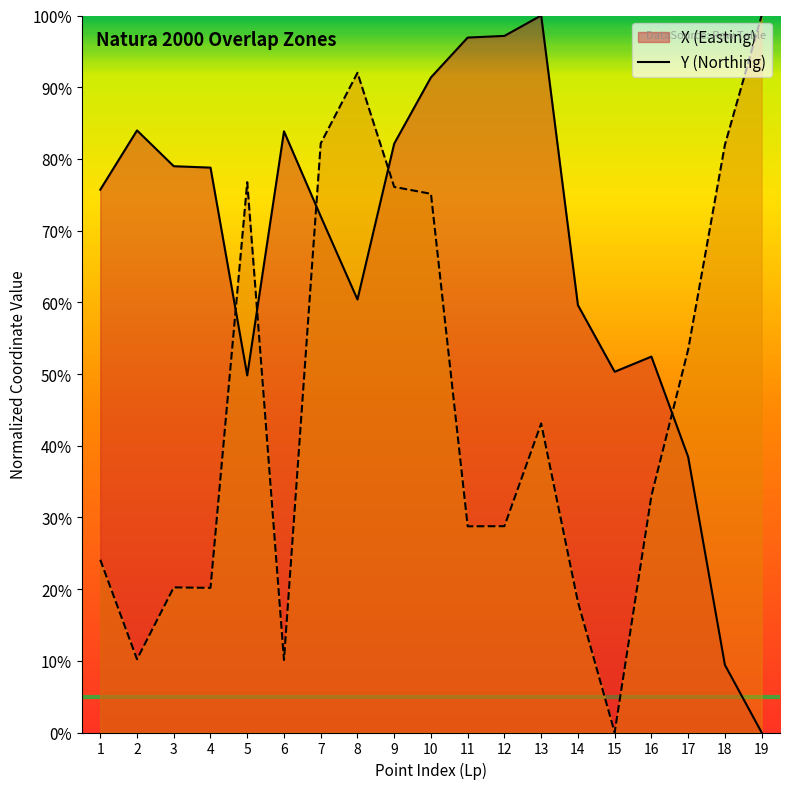

How many interior local peaks does the Y series have?

4